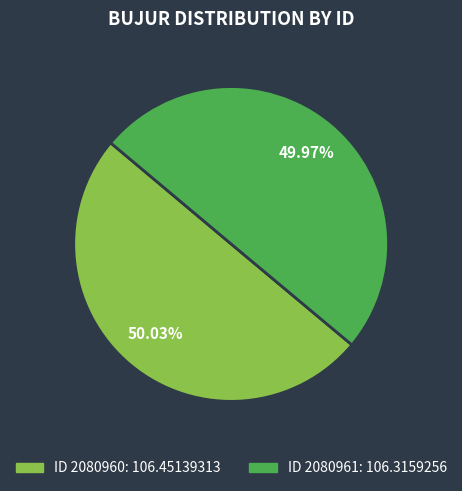

Does any single category account for the majority?

Yes